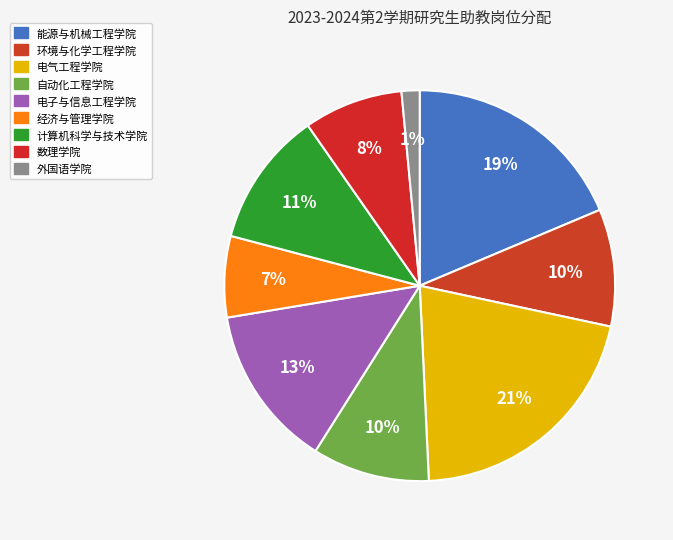

Combined, what portion of the pie is 外国语学院 and 电气工程学院?

22.4%